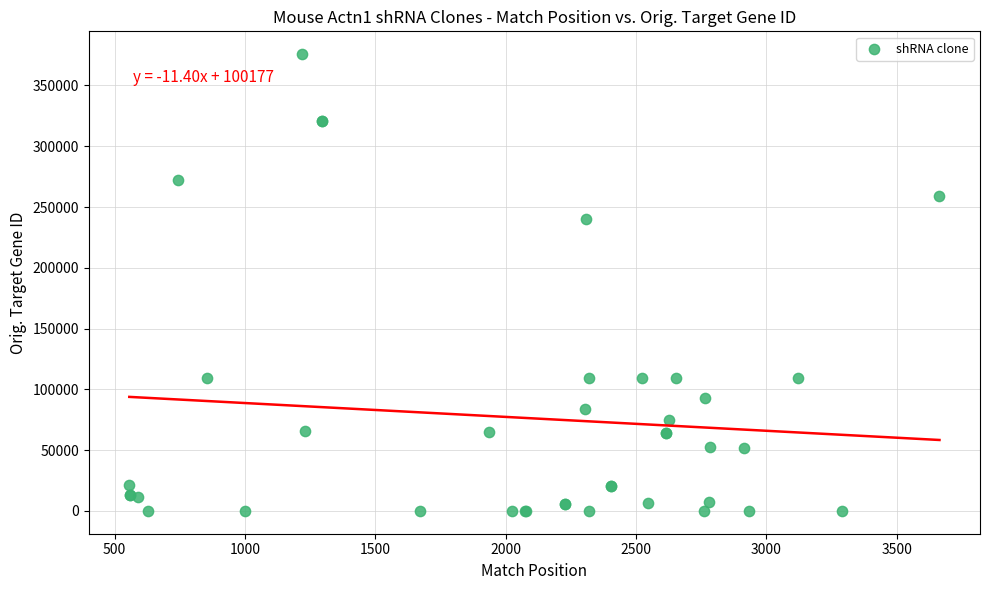

What Y value in the scatter plot is closest to 187885?

239743